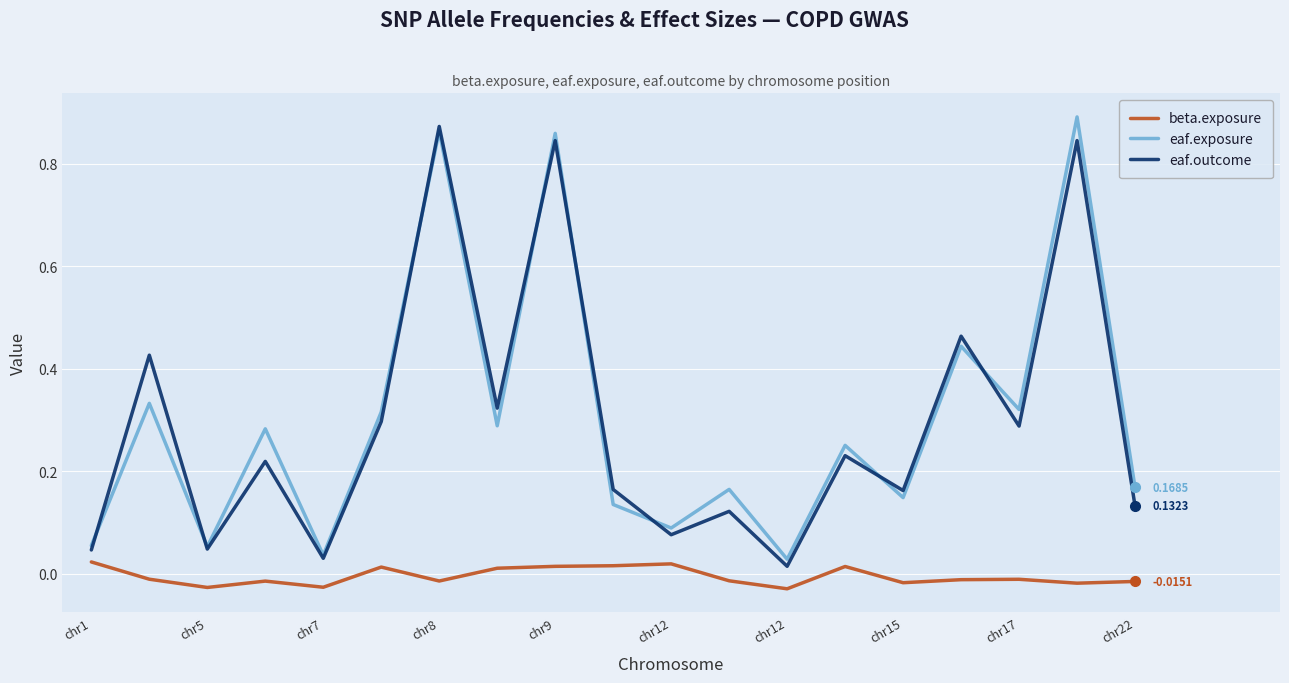

True or false: eaf.outcome and beta.exposure intersect in this chart.

False